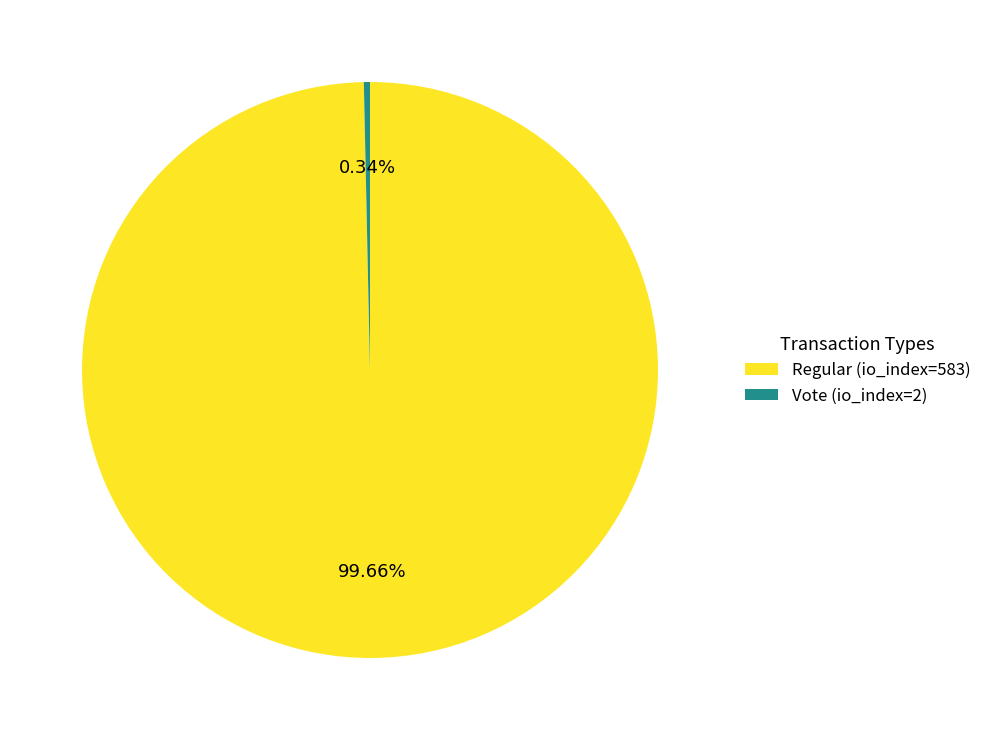

Between Regular (io_index=583) and Vote (io_index=2), which is larger?

Regular (io_index=583)